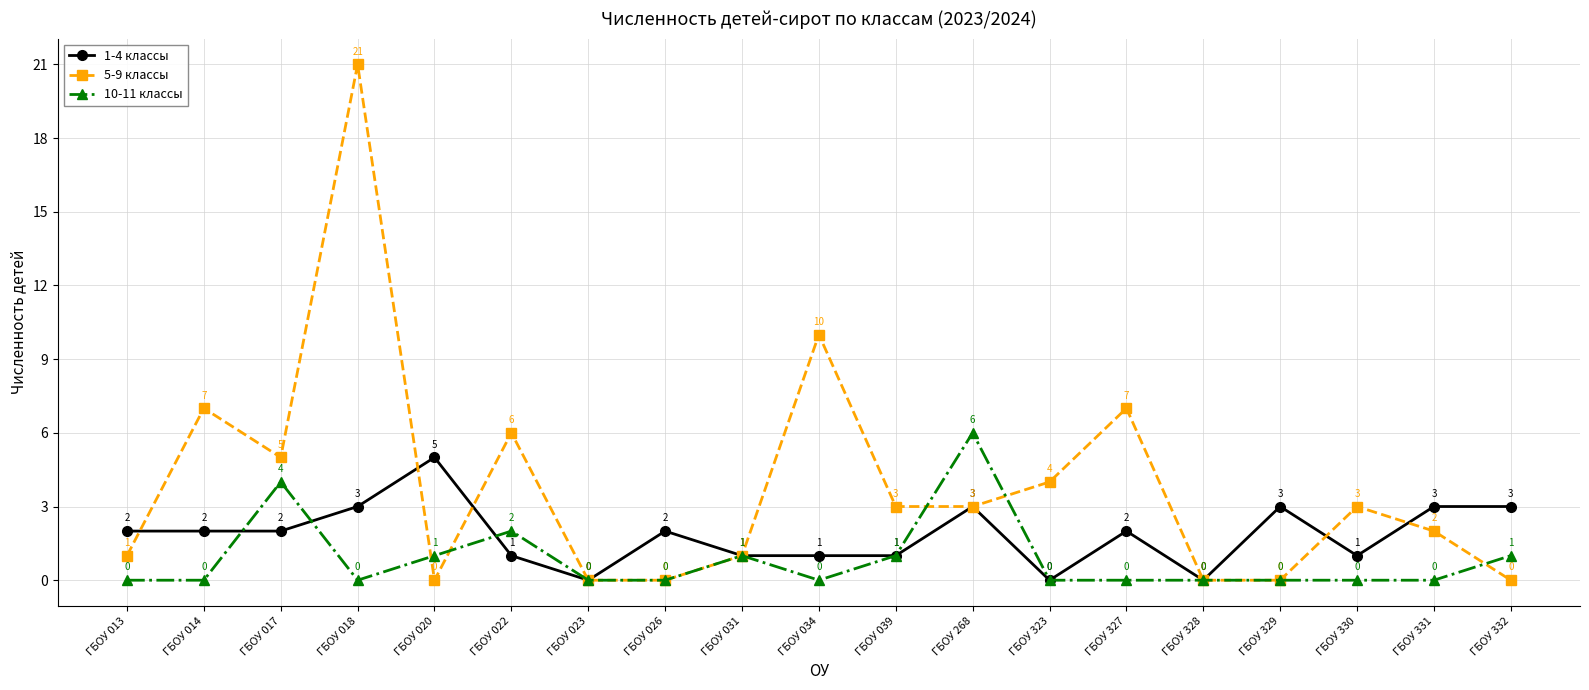

What is the value of the 1-4 классы point at the 8th from the left?

2